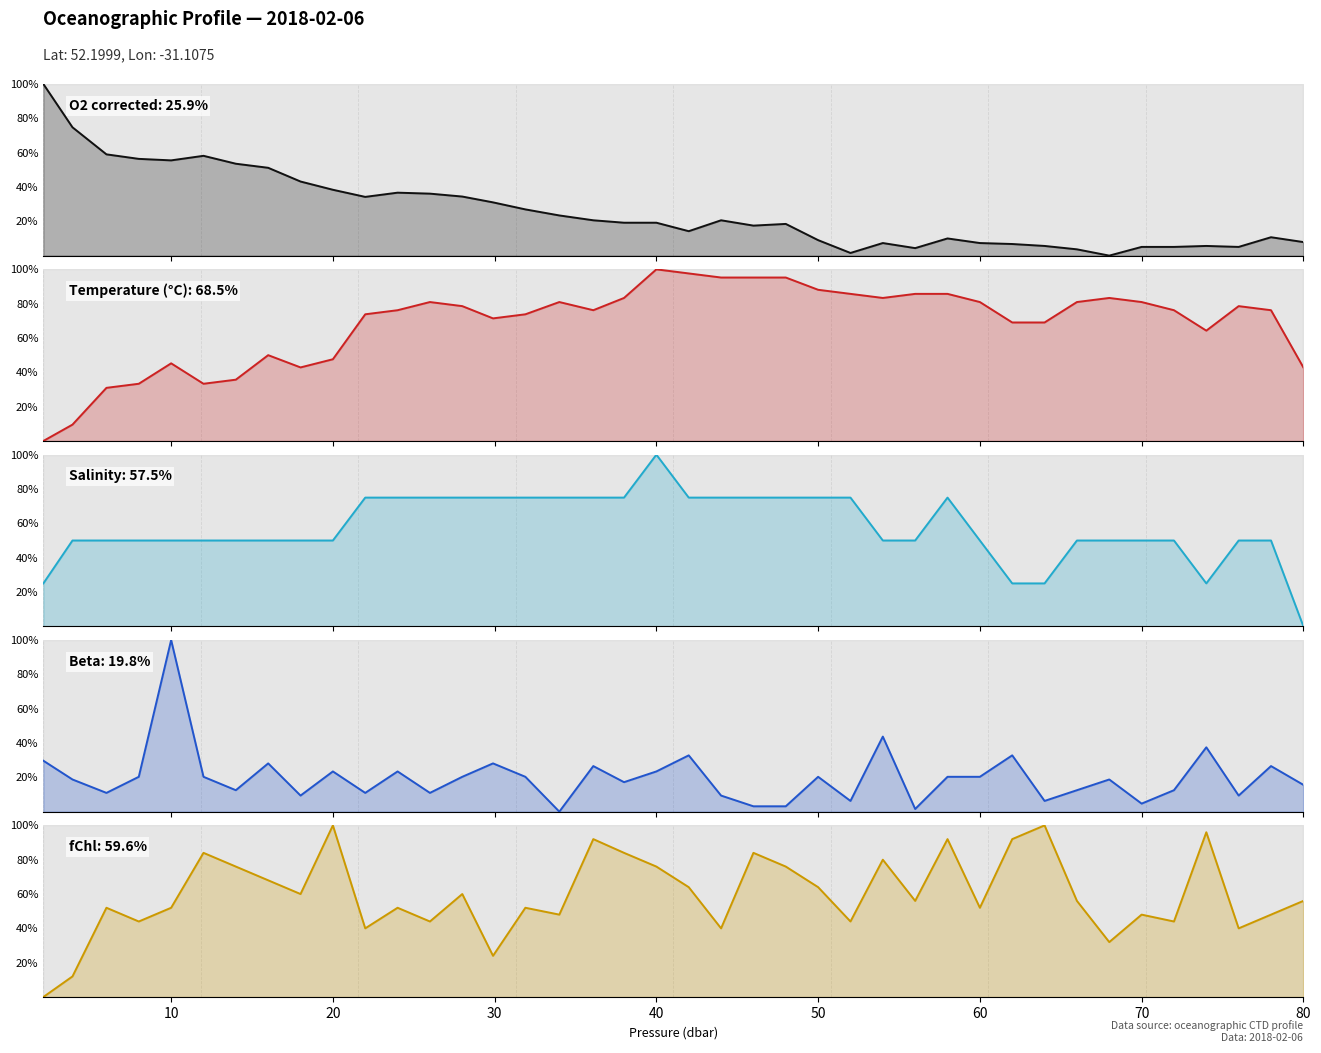

Which series has the largest total across all categories?

Temperature (°C)